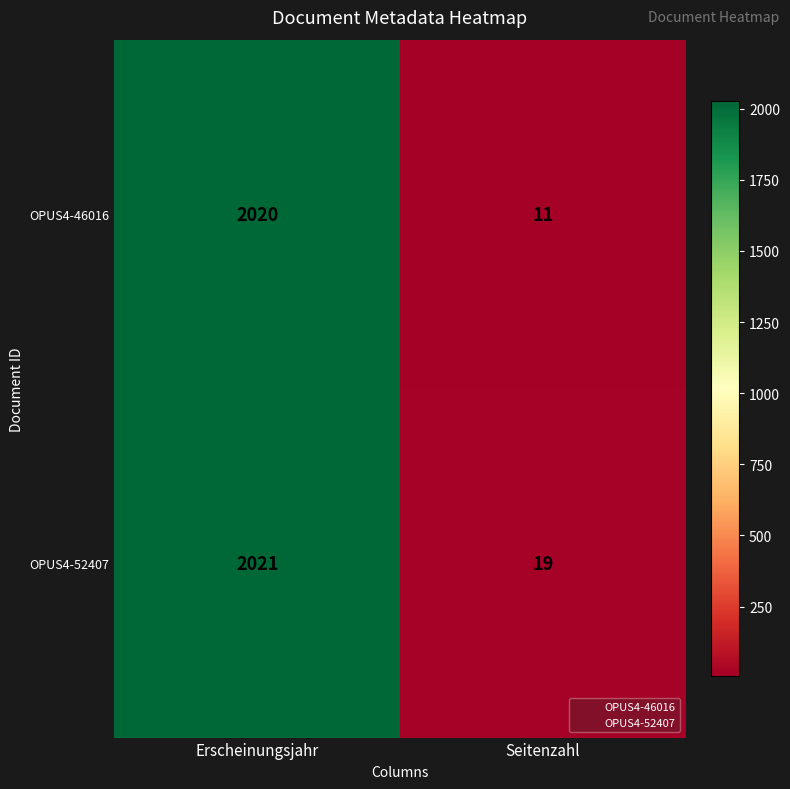

Is it true that OPUS4-46016 equals 2020 at Erscheinungsjahr?

True